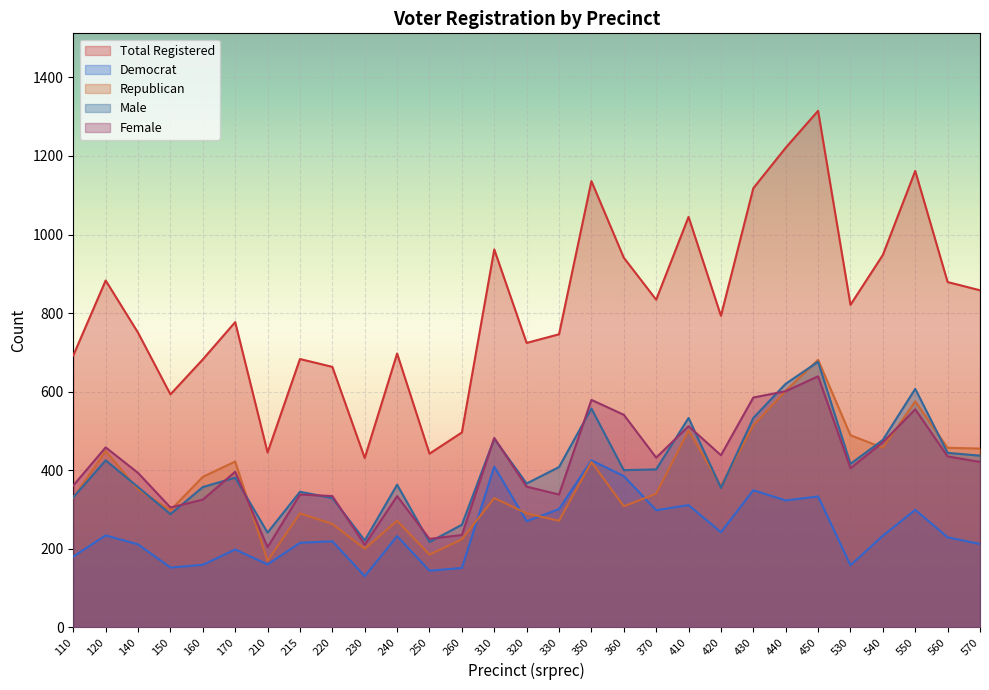

What is the minimum value for male?

217